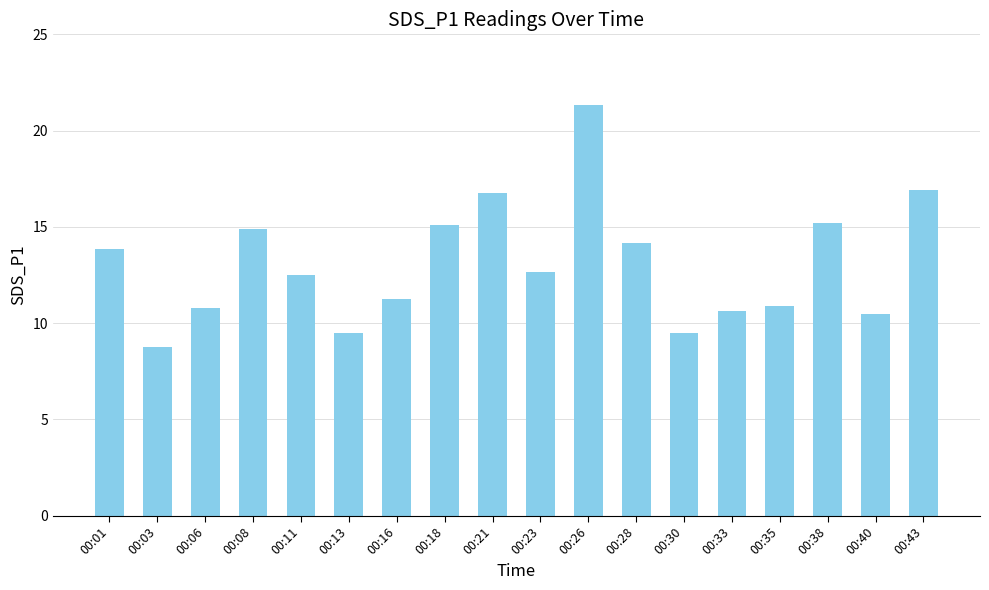

The chart shows a value of 26.5 at 00:18. True or false?

False